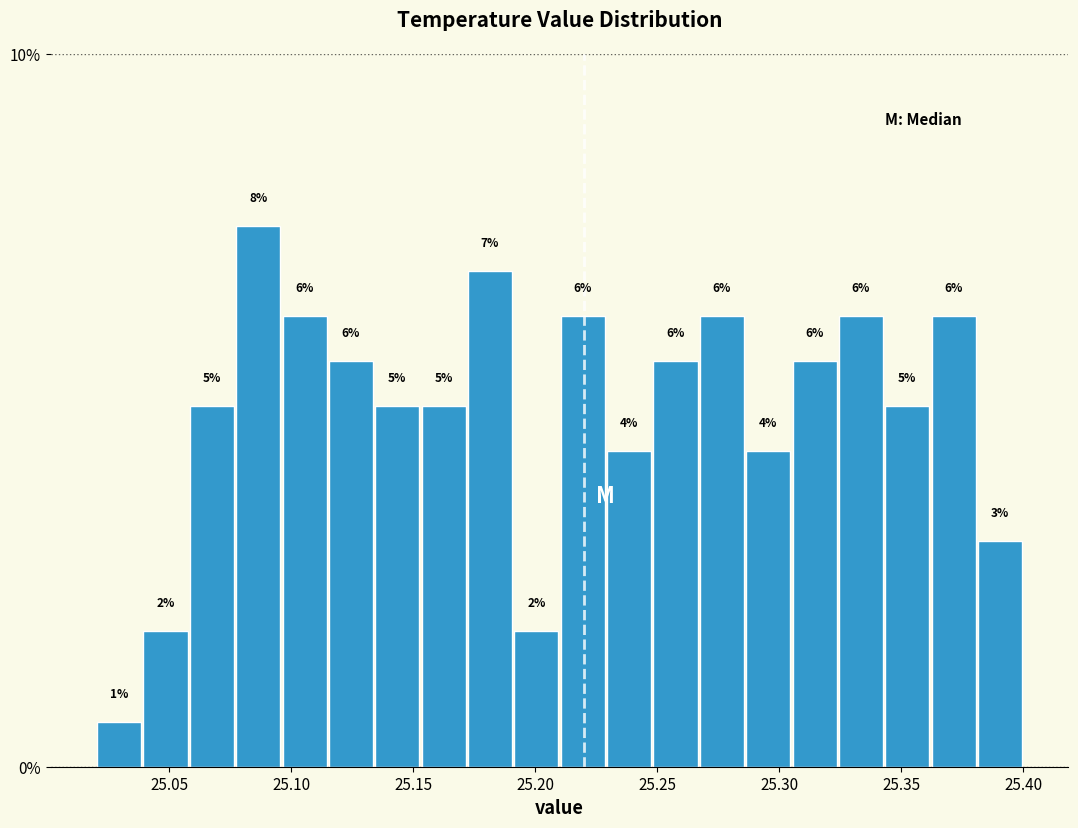

Around what value on the x-axis is the tallest bar? Give the approximate position of its centre, as read against the axis.

25.085